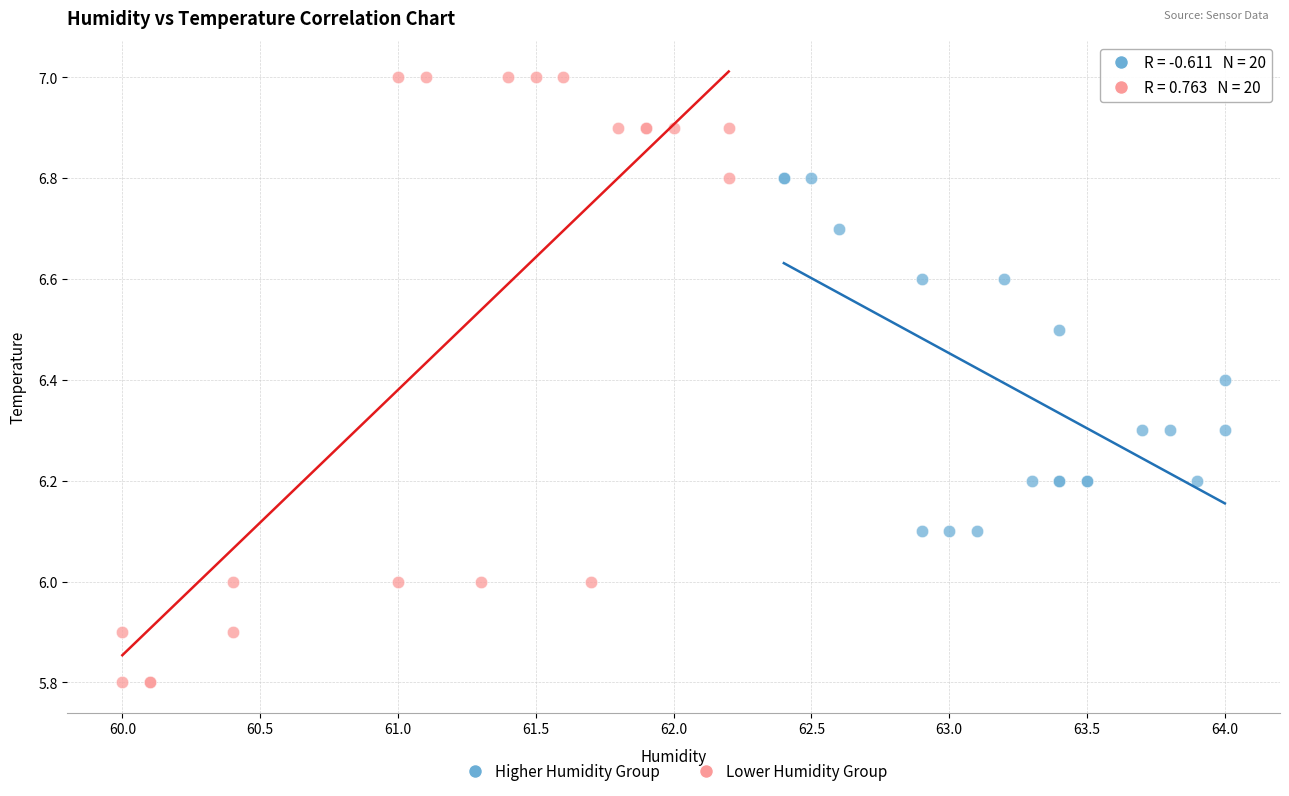

Which series has the widest spread of Y values?

Lower Humidity Group